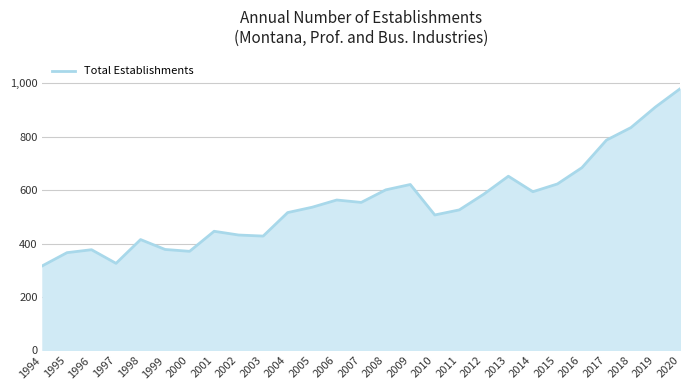

At which label is the value closest to 648?

2013